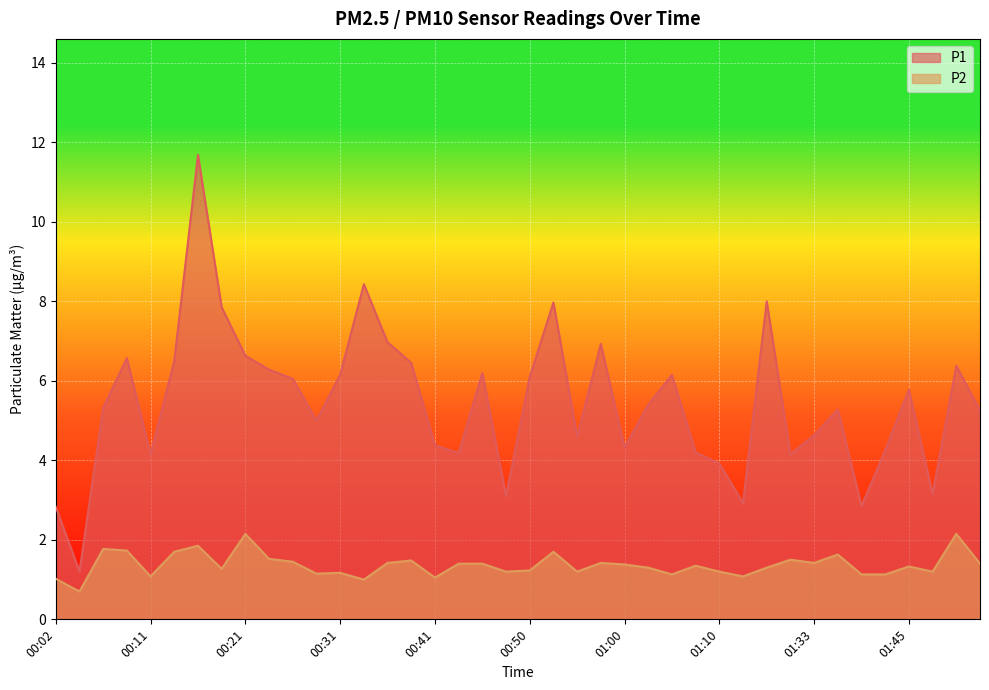

Which series has the widest spread of values?

P1